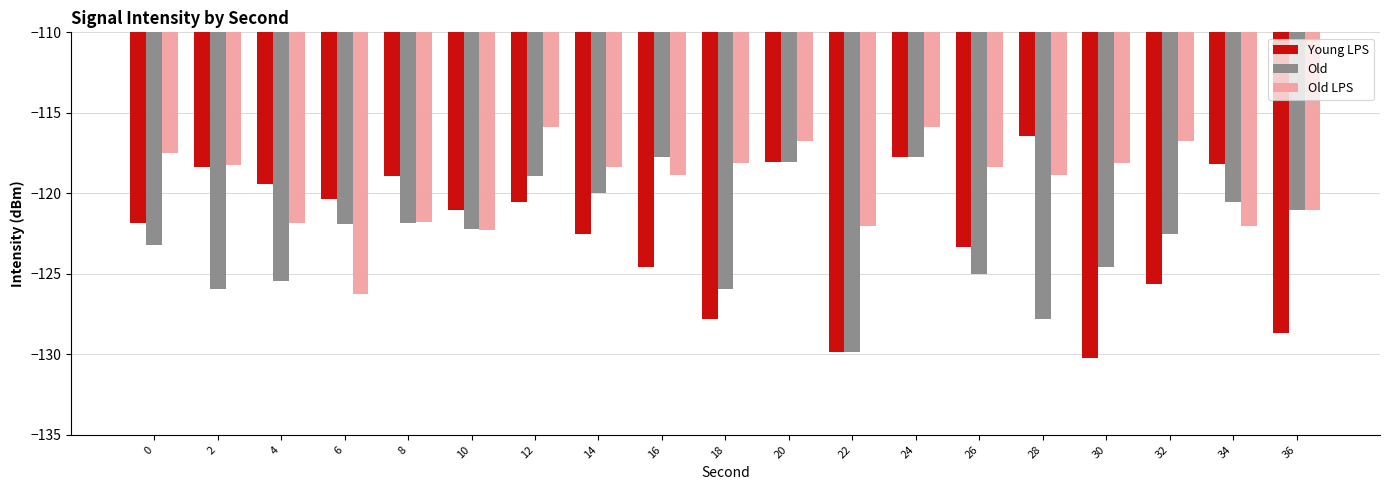

Which series has the widest spread of values?

Young LPS